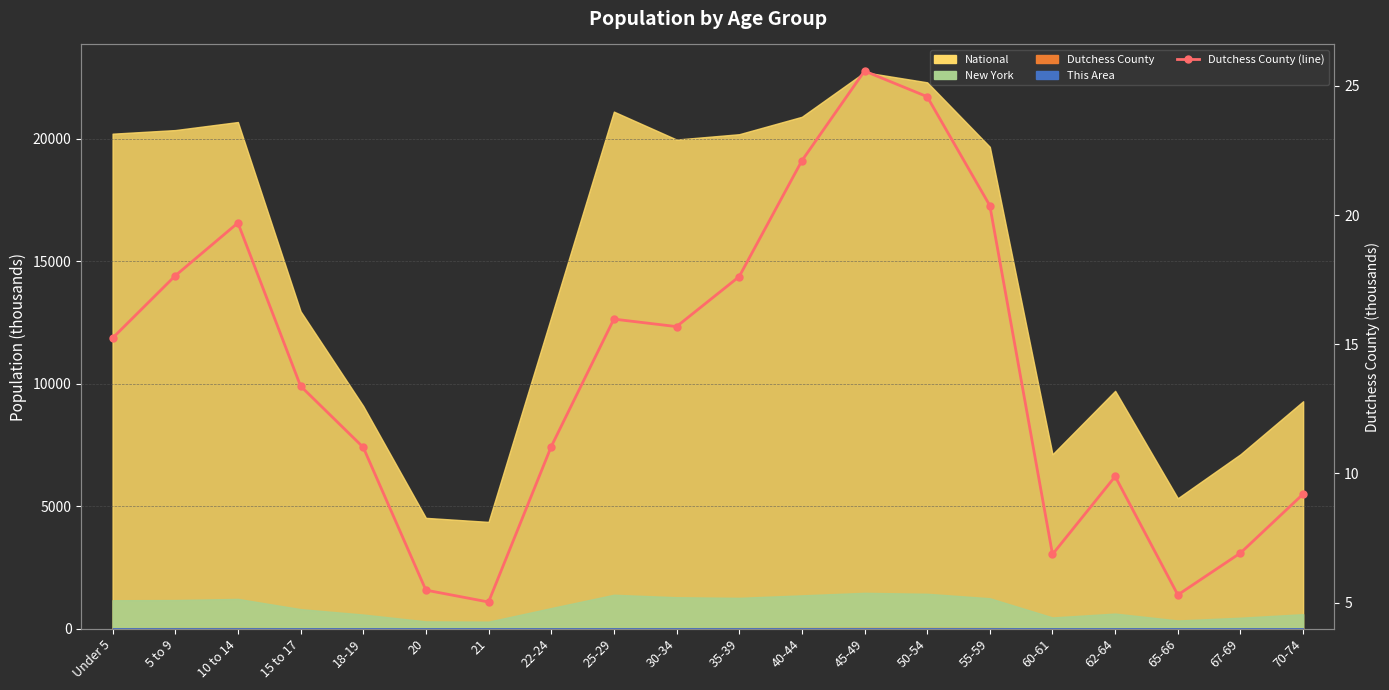

What is the difference between the values at 62-64 and 50-54?

14.7